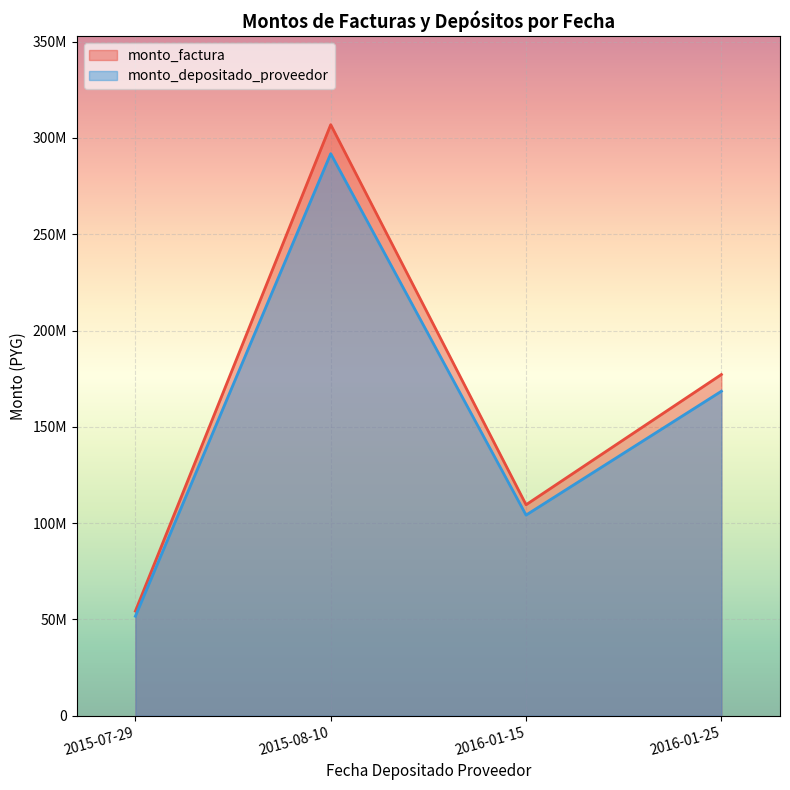

List the series in order of their overall mean, highest first.

monto_factura, monto_depositado_proveedor